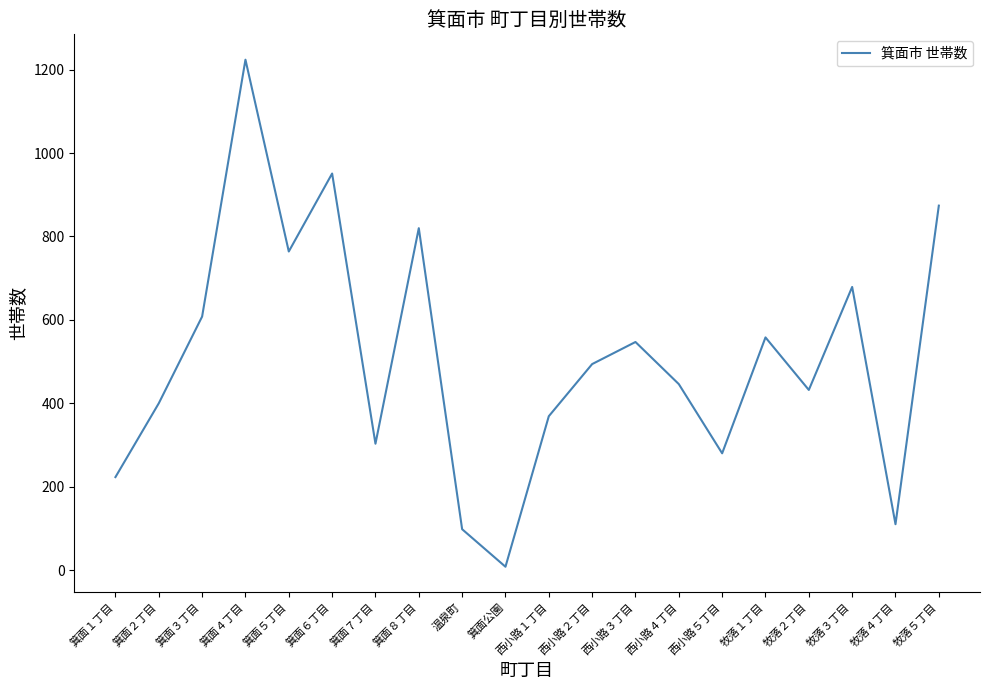

What value does the data have at 箕面７丁目, to the nearest 50?

300